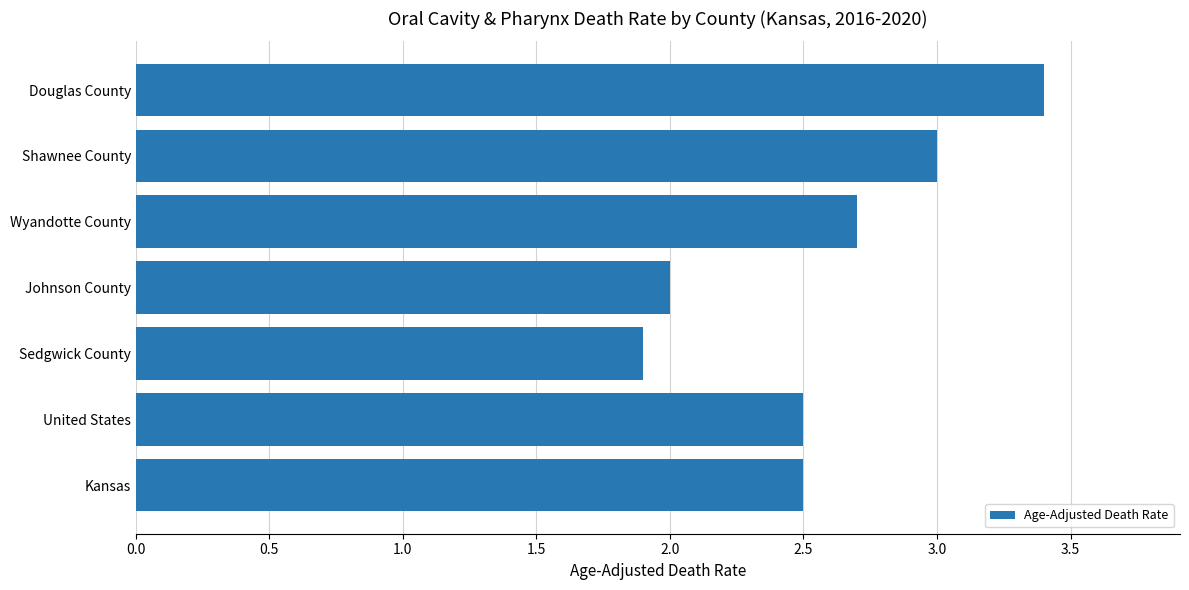

The chart shows a value of 2.0 at Johnson County. True or false?

True